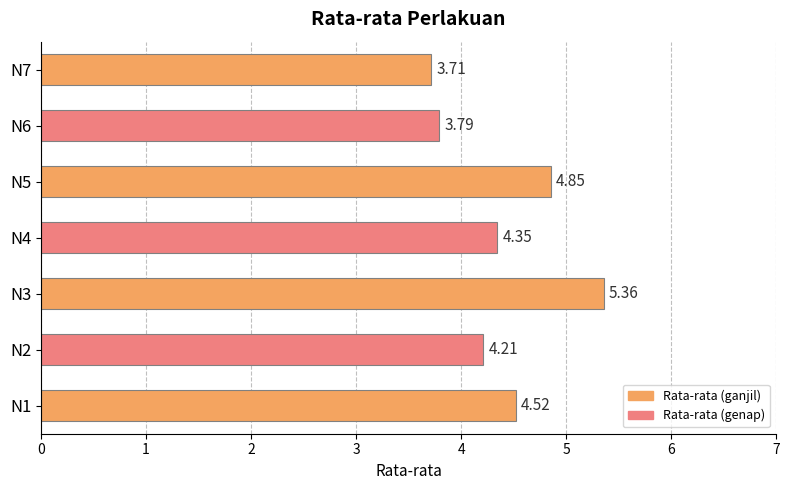

Rank the categories by value from lowest to highest.

N7, N6, N2, N4, N1, N5, N3